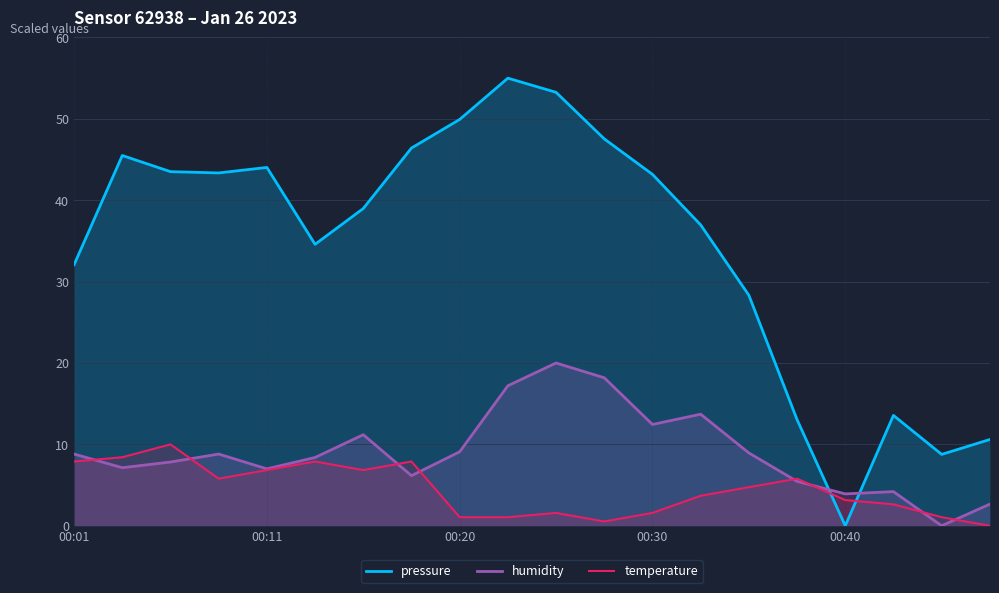

Between 00:01 and 17, which series saw the biggest shift?

pressure